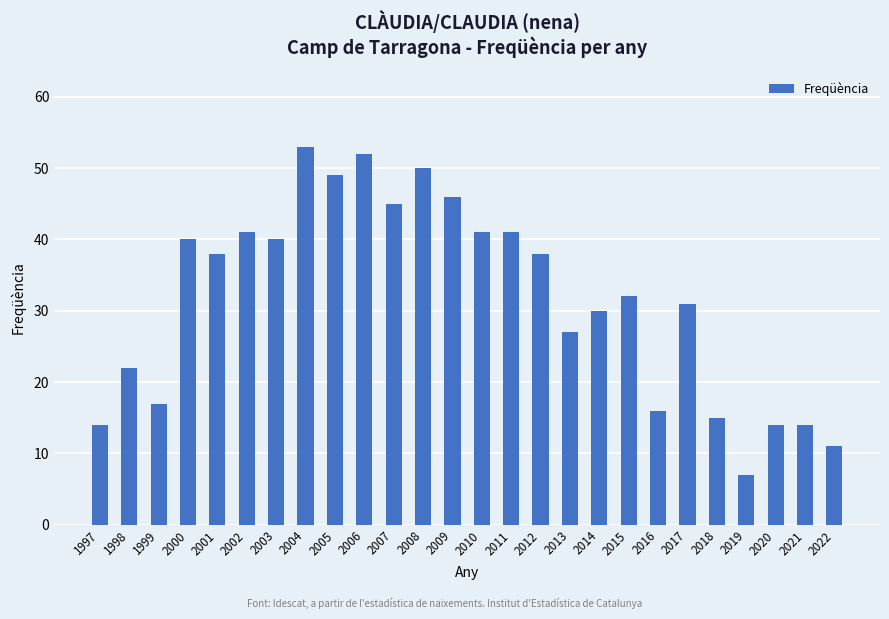

What is the sum of the values at 2019 and 2016?

23